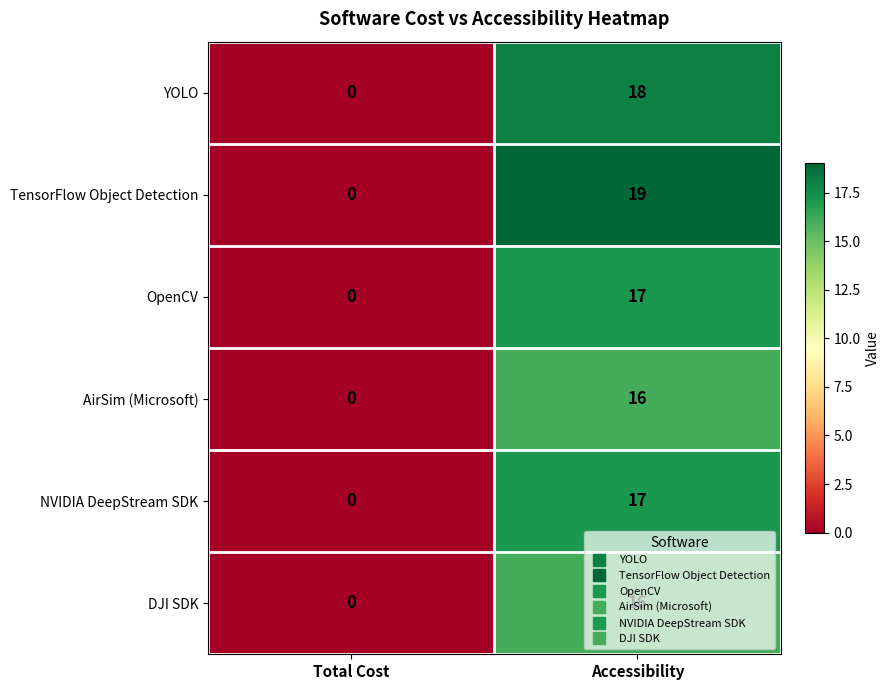

What is the sum of the OpenCV values at Total Cost and Accessibility?

17